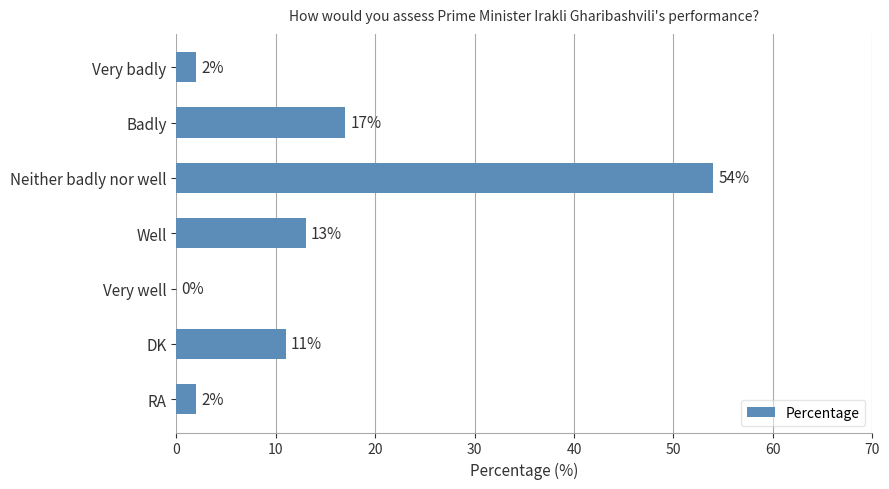

What is the sum of the values at Badly and Very badly?

19